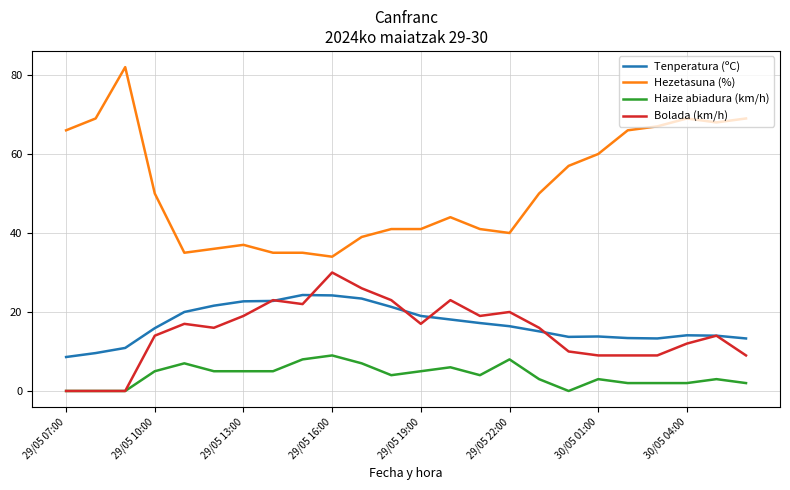

True or false: Hezetasuna (%) and Bolada (km/h) intersect in this chart.

False